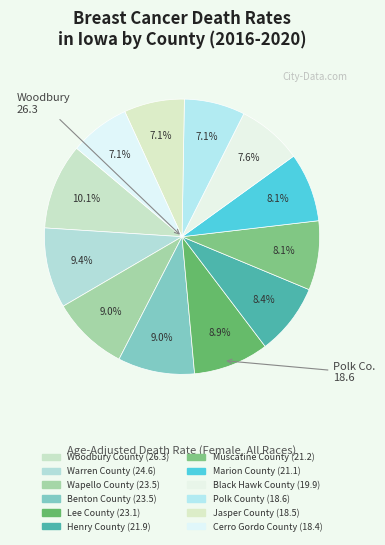

How many slices are in this pie chart?

12